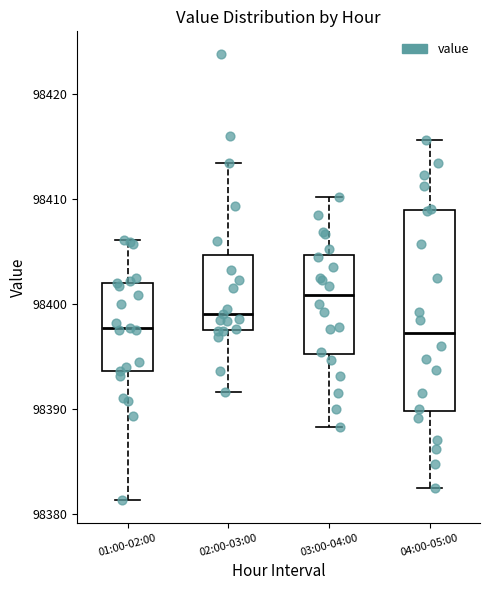

Comparing the boxes themselves (not the whiskers), which one is the tallest?

04:00-05:00